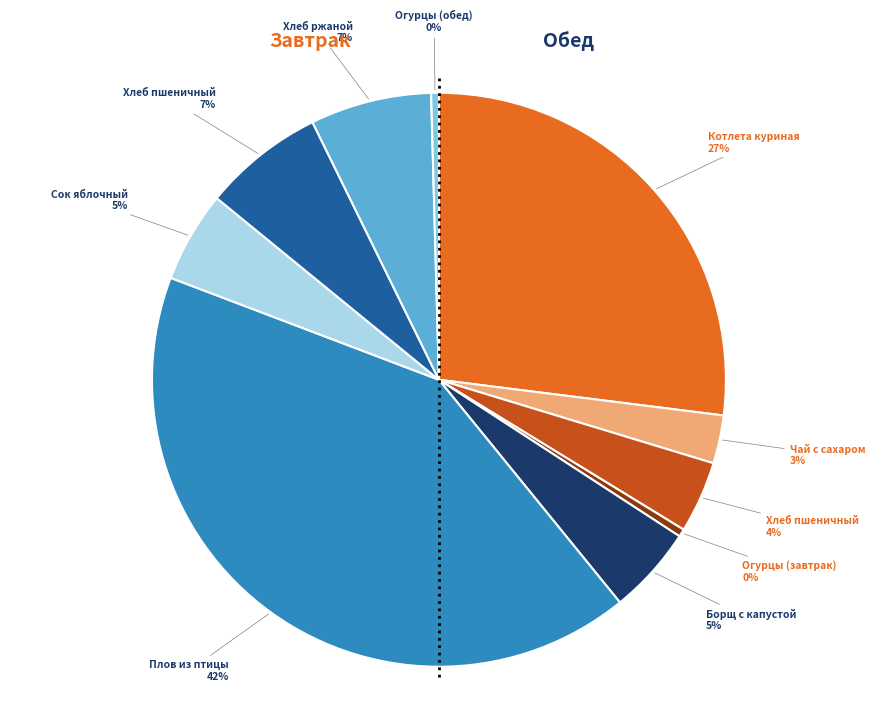

Does any single category account for the majority?

No